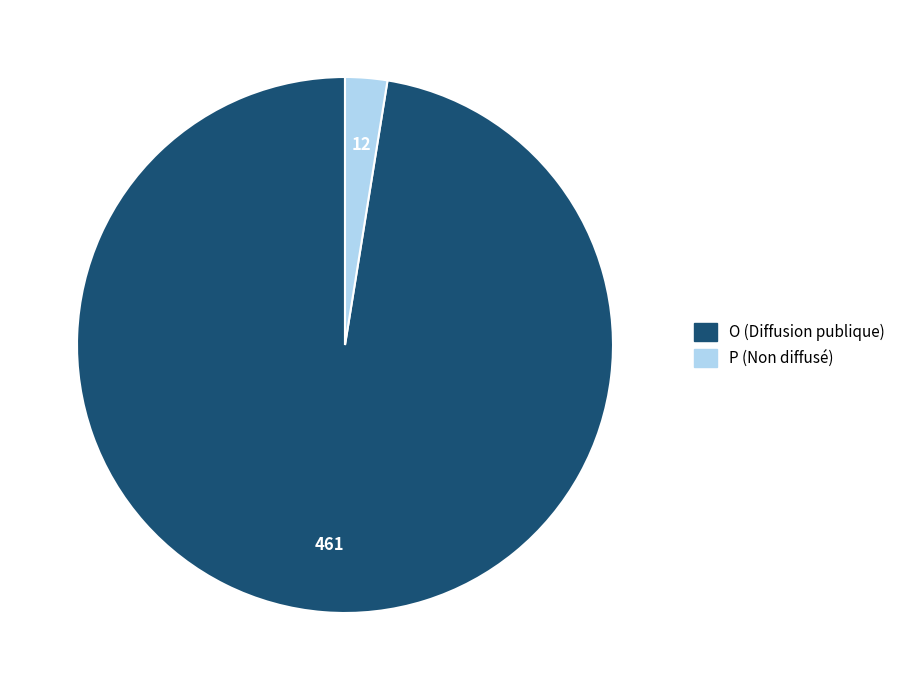

How many slices are in this pie chart?

2